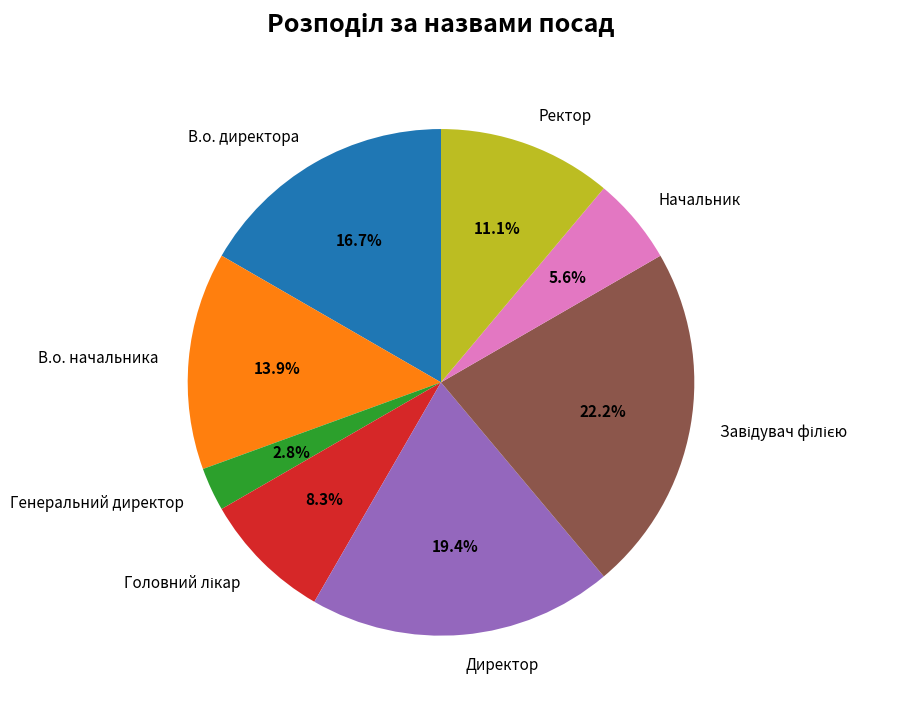

What percentage is NOT represented by В.о. начальника?

86.1%